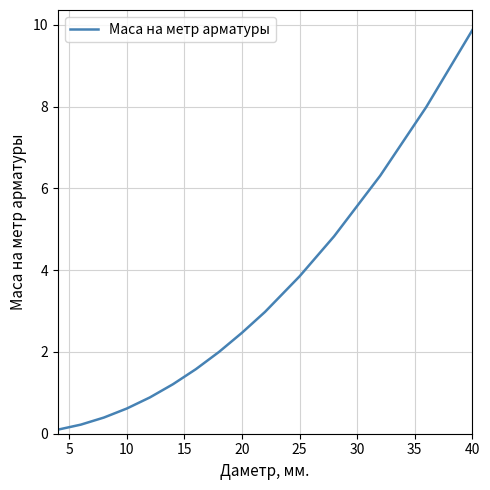

What is the difference between the maximum and minimum values?

9.8